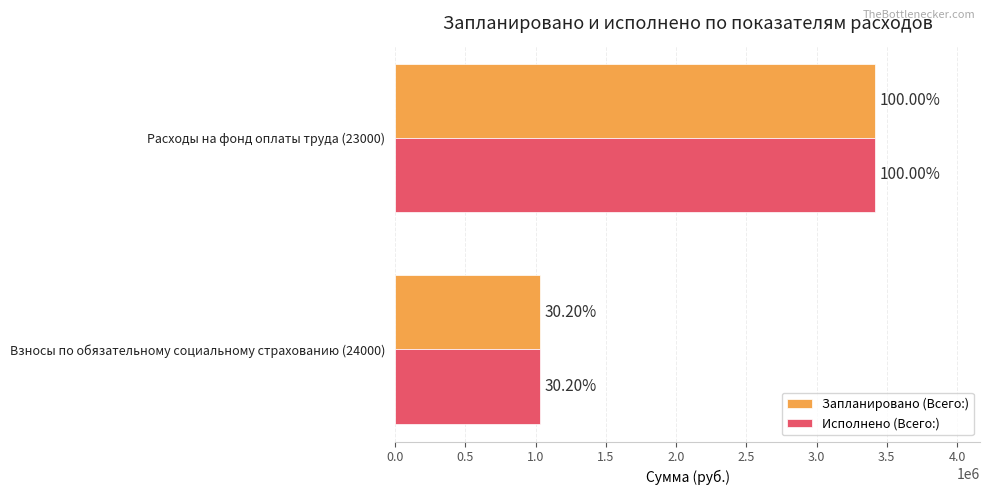

What is the sum of all Исполнено (Всего:) values?

4443144.2